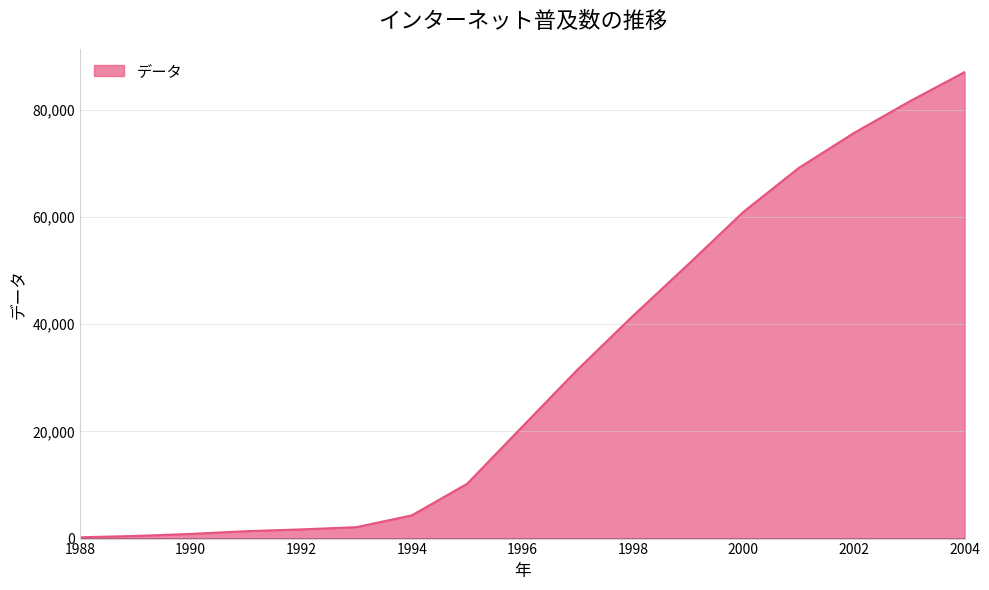

What is the maximum value shown in the chart?

86998